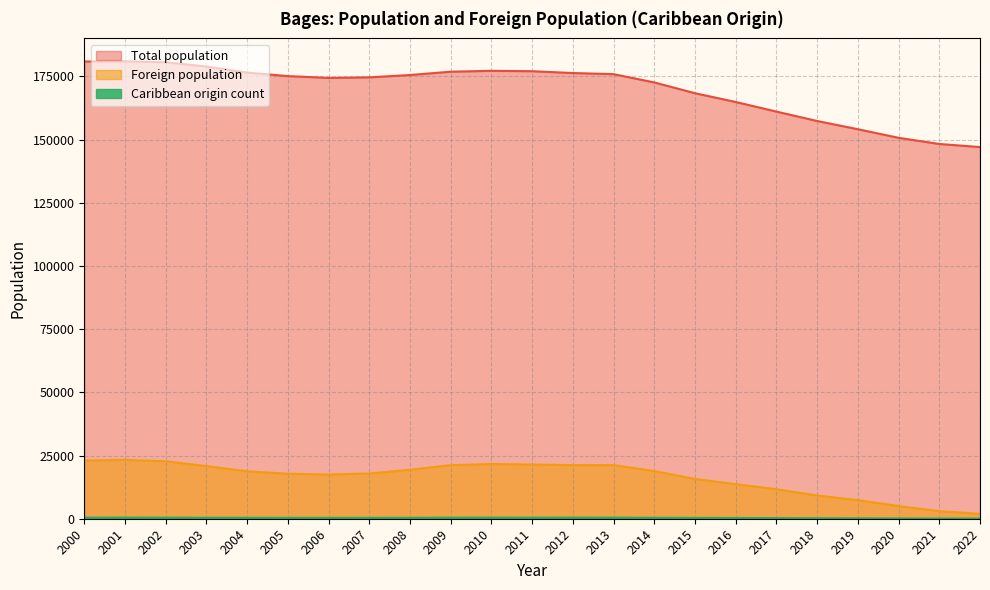

What is the lowest value of the Foreign population series?

1914